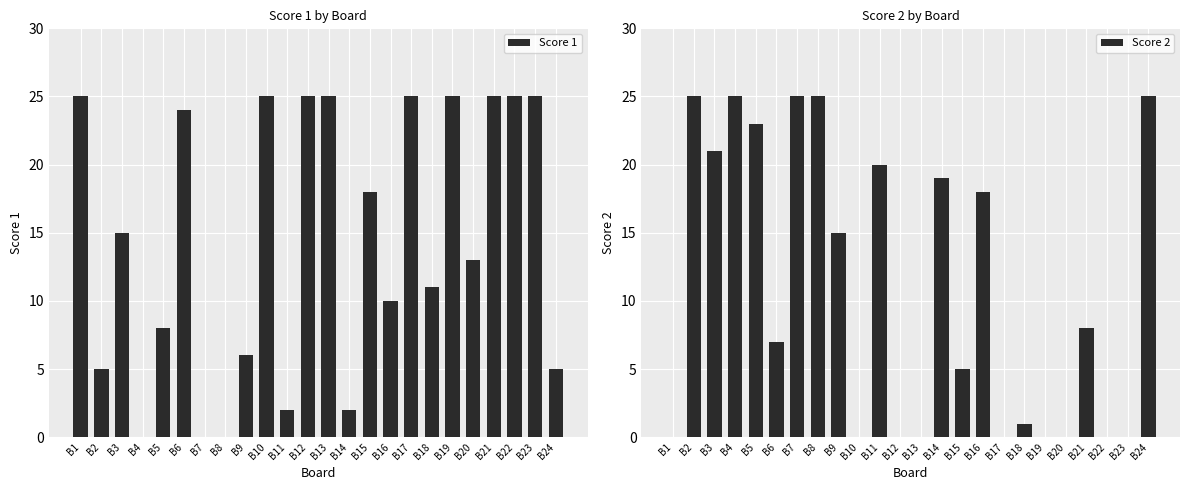

Reading left to right, transcribe all the data shown in this chart.

Score 1: B1=25	B2=5	B3=15	B4=0	B5=8	B6=24	B7=0	B8=0	B9=6	B10=25	B11=2	B12=25	B13=25	B14=2	B15=18	B16=10	B17=25	B18=11	B19=25	B20=13	B21=25	B22=25	B23=25	B24=5
Score 2: B1=0	B2=25	B3=21	B4=25	B5=23	B6=7	B7=25	B8=25	B9=15	B10=0	B11=20	B12=0	B13=0	B14=19	B15=5	B16=18	B17=0	B18=1	B19=0	B20=0	B21=8	B22=0	B23=0	B24=25